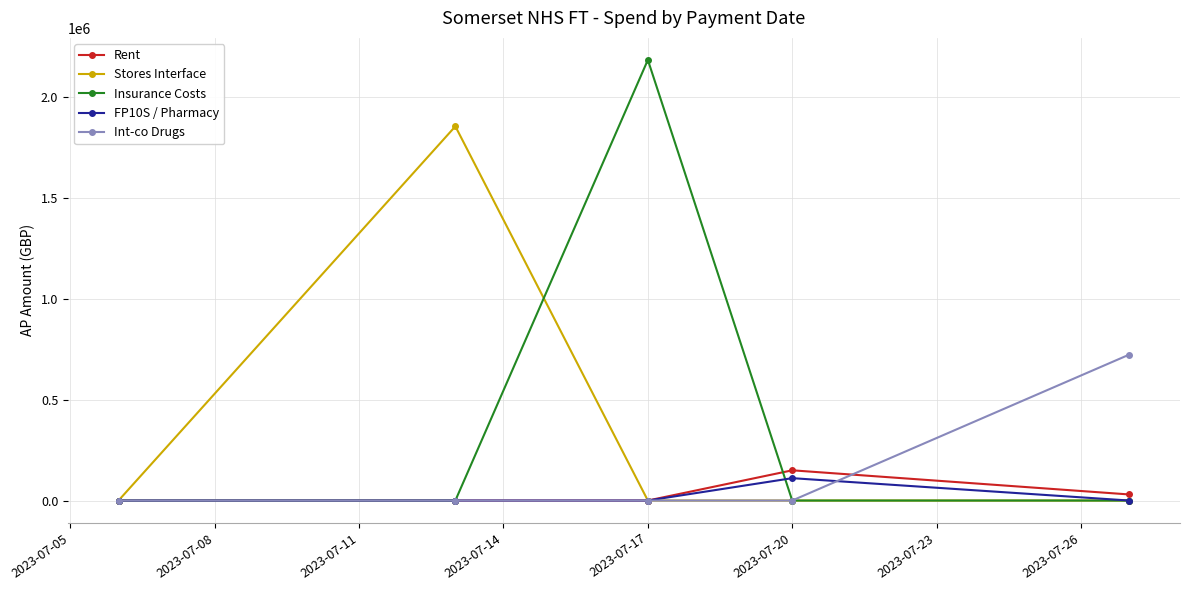

Which series has the widest spread of values?

Insurance Costs